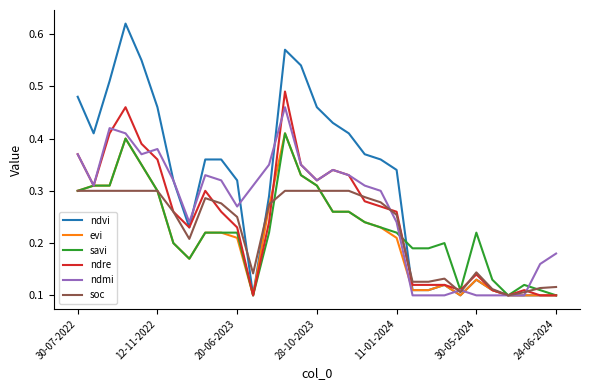

Which series has the largest total across all categories?

ndvi